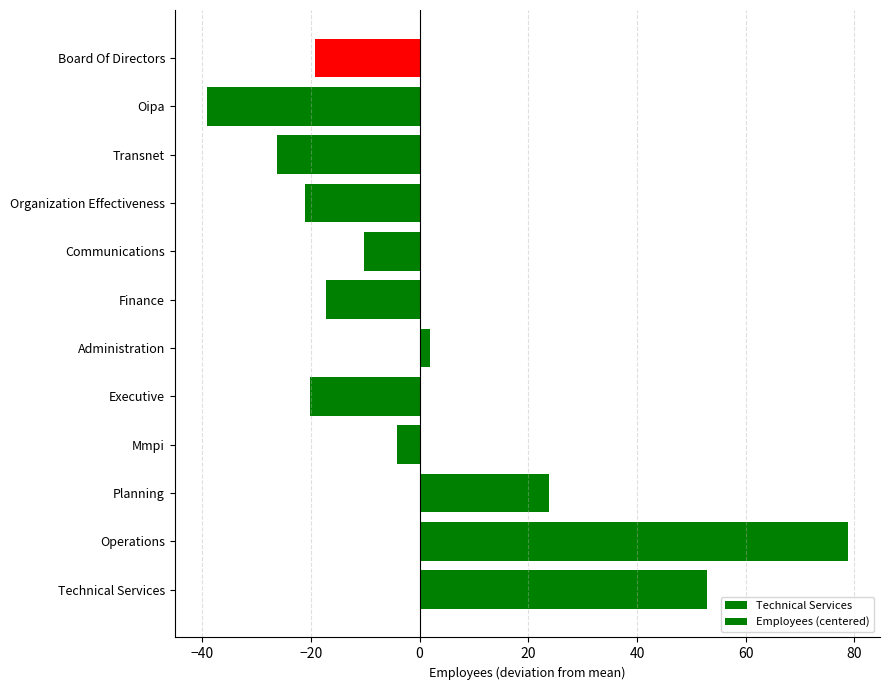

What is the difference between the second highest and minimum values?

92.0